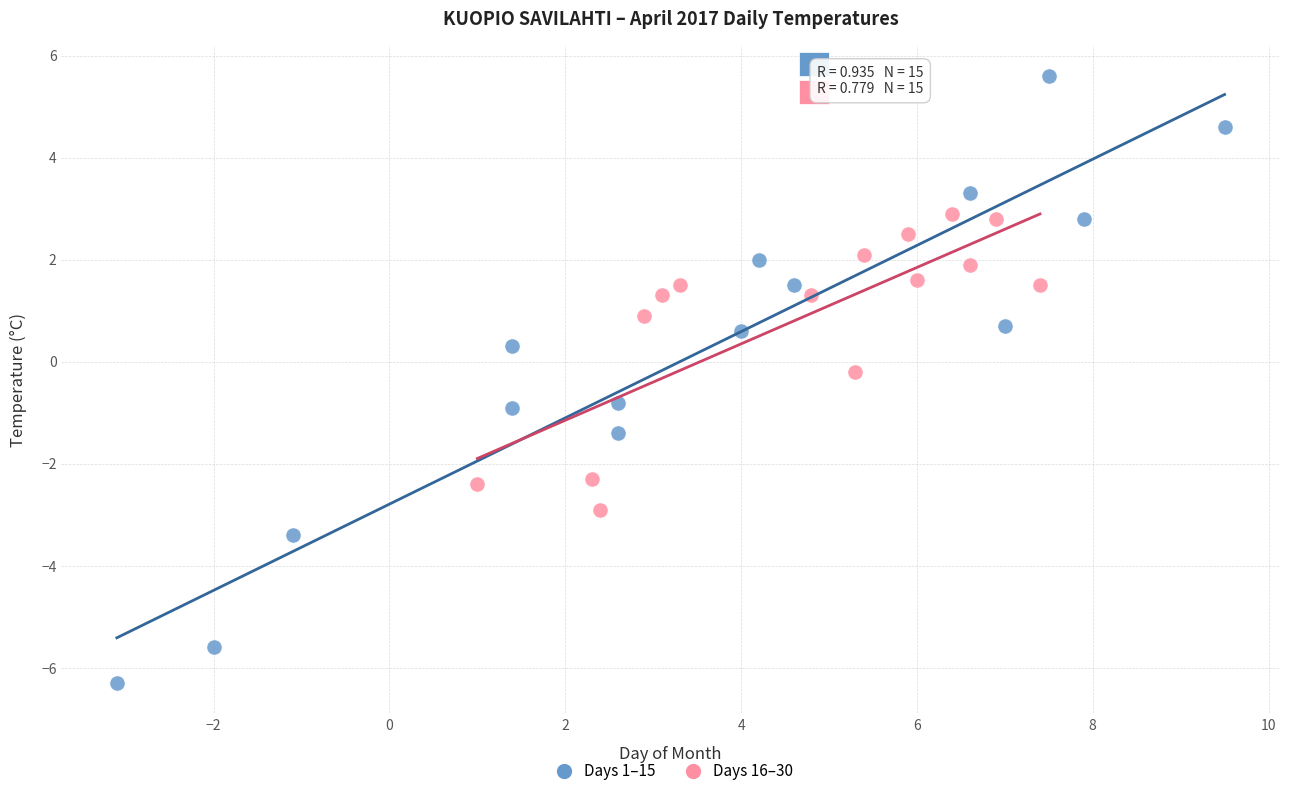

Which series has the largest Y range (max minus min)?

Days 1–15